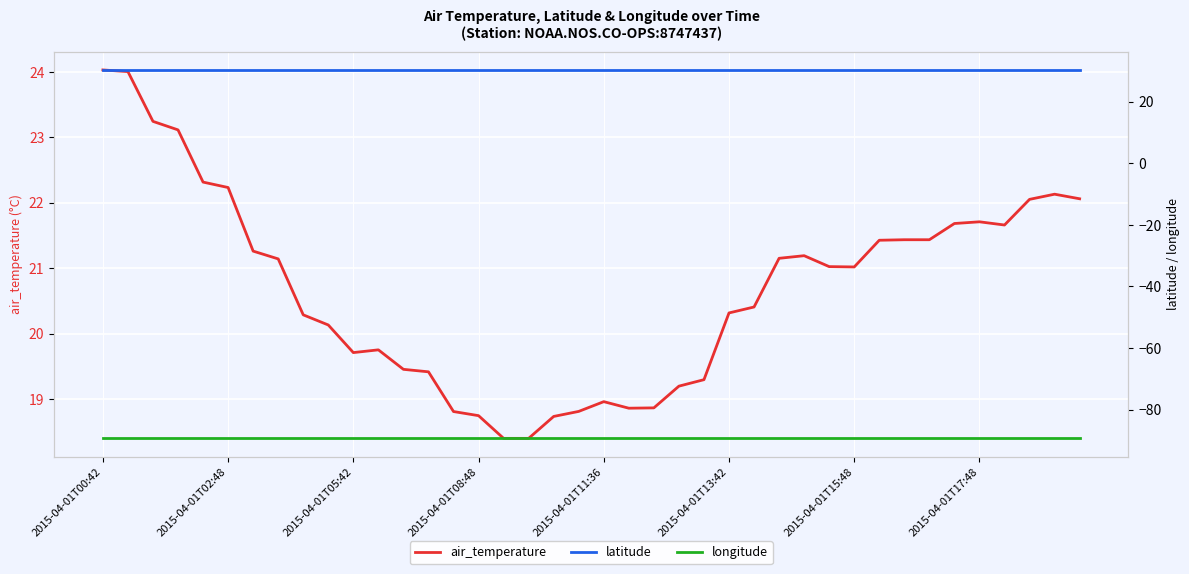

The air_temperature series shows 5.5 at 2015-04-01T08:48. True or false?

False